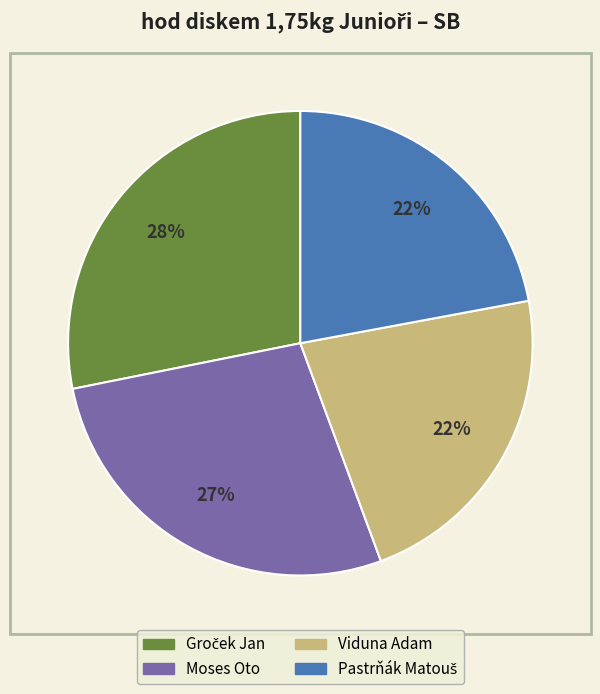

Is it true that Viduna Adam is 22% of the pie?

True